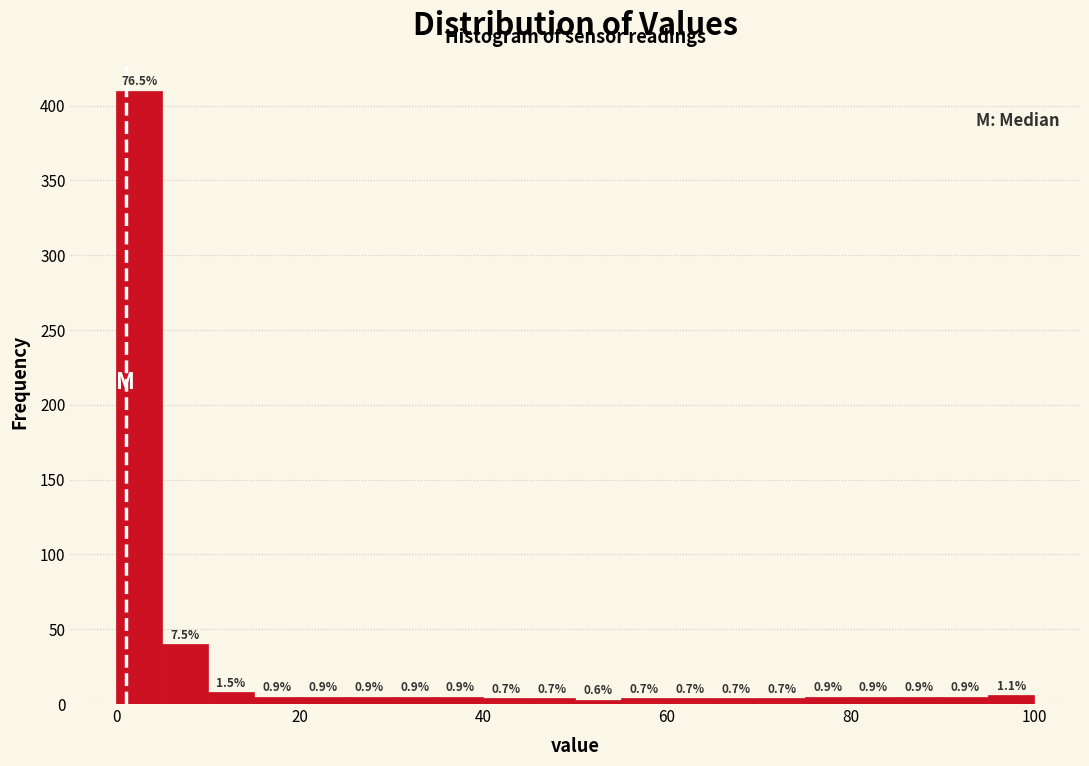

Read against the x-axis, roughly where is the centre of the tallest bar?

2